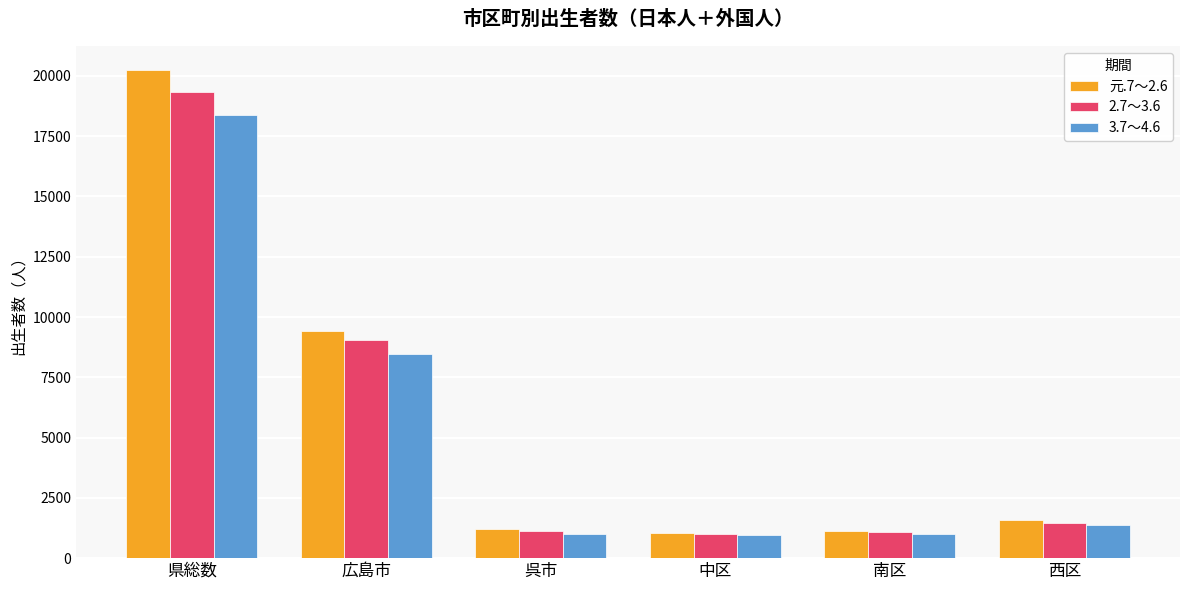

At which category does the chart reach its peak across all series?

県総数